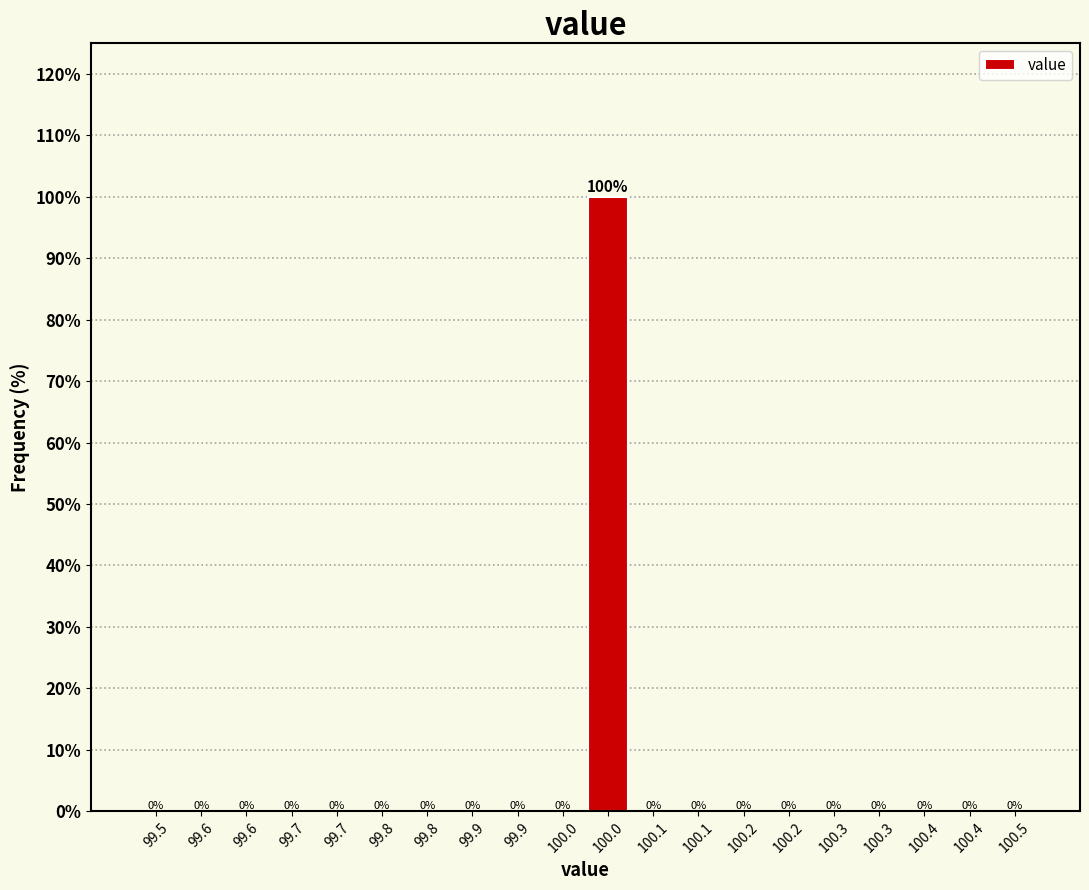

How many positive values are there?

1